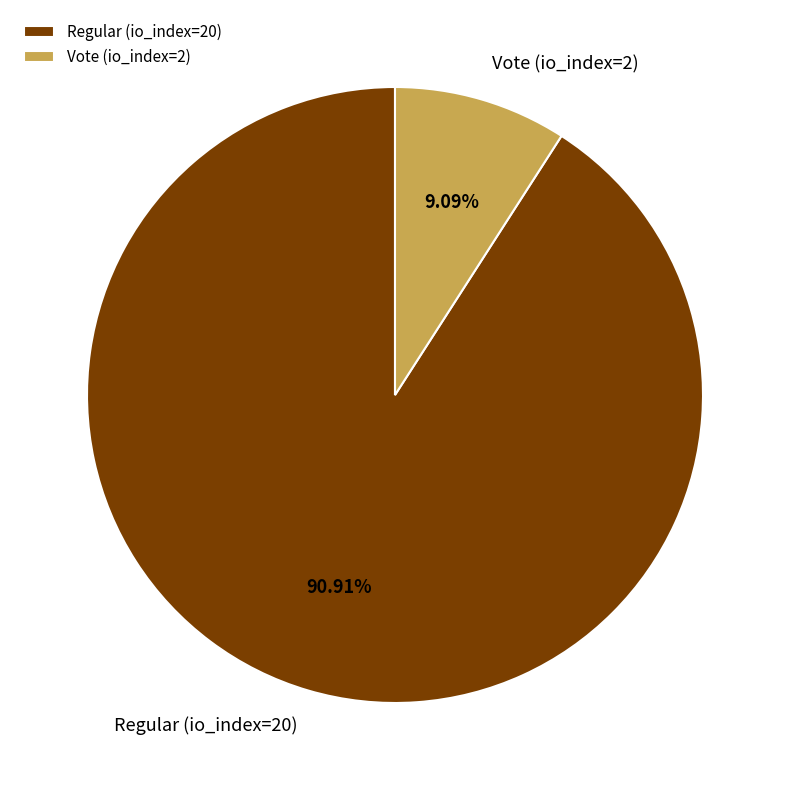

Between Vote (io_index=2) and Regular (io_index=20), which is larger?

Regular (io_index=20)